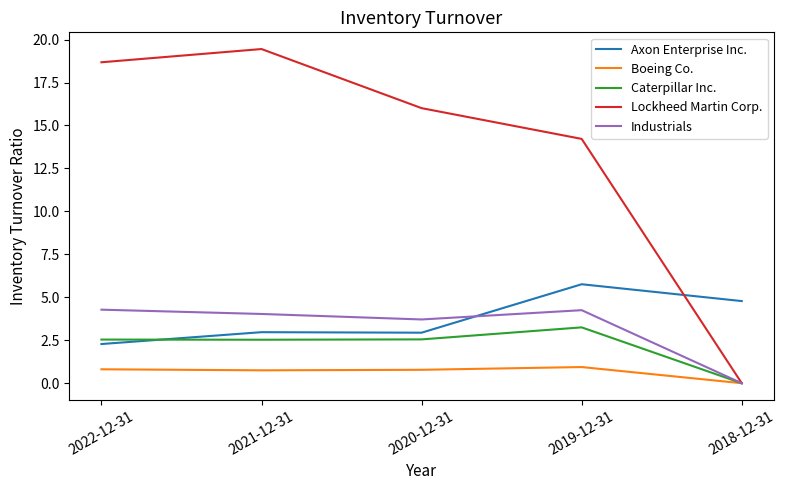

Rank the series at 2021-12-31 from lowest to highest value.

Boeing Co., Caterpillar Inc., Axon Enterprise Inc., Industrials, Lockheed Martin Corp.